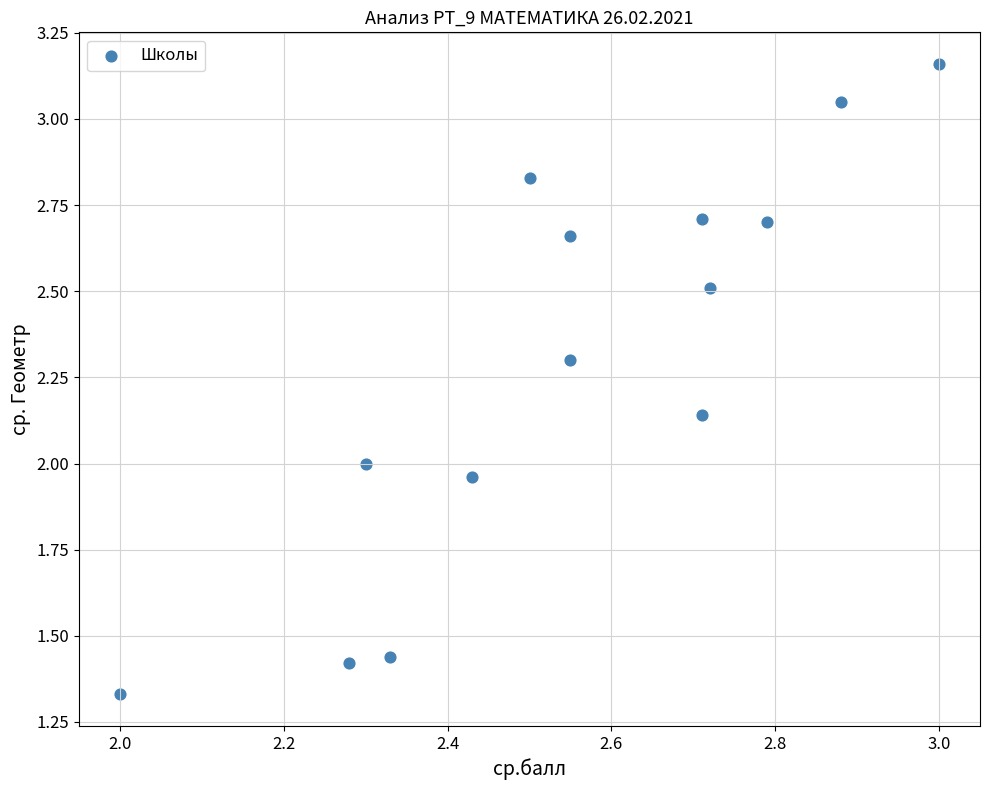

What is the range of X values (max minus min)?

1.0